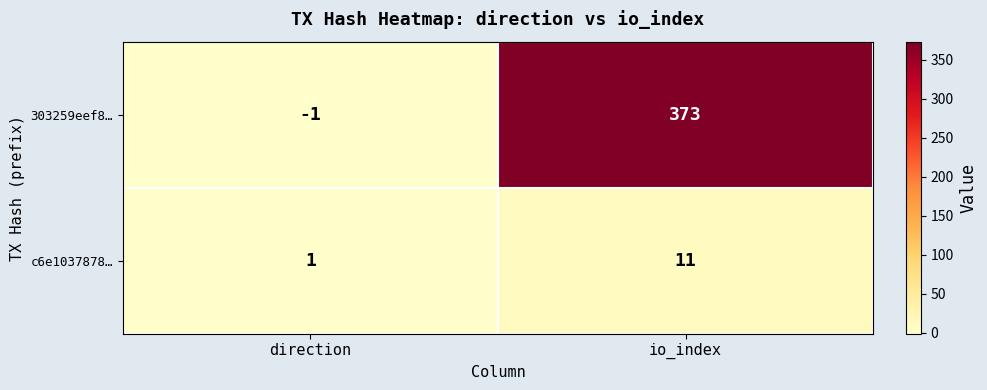

What is the difference between the c6e1037878… values at direction and io_index?

10